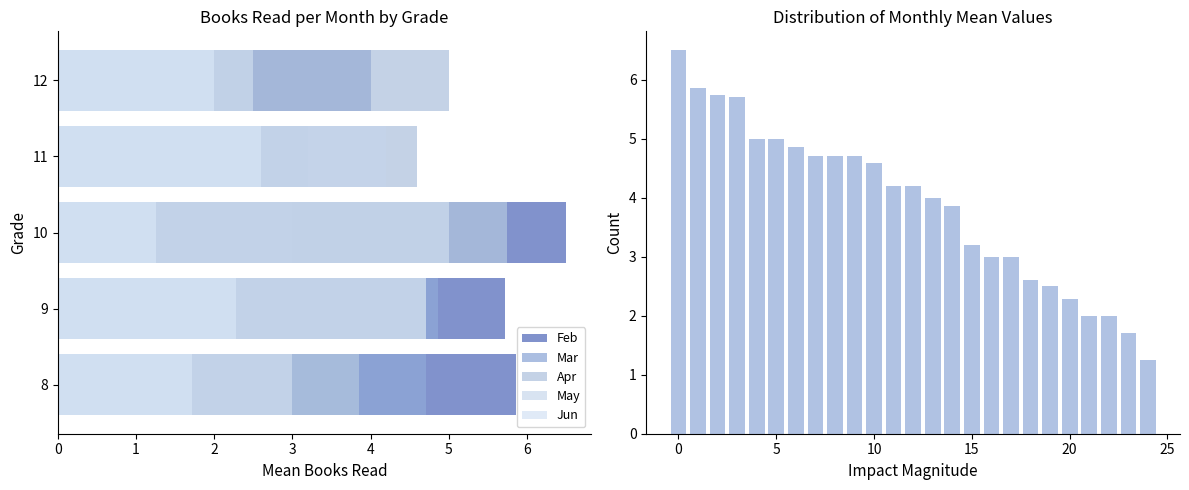

How many data points does each series have?

25